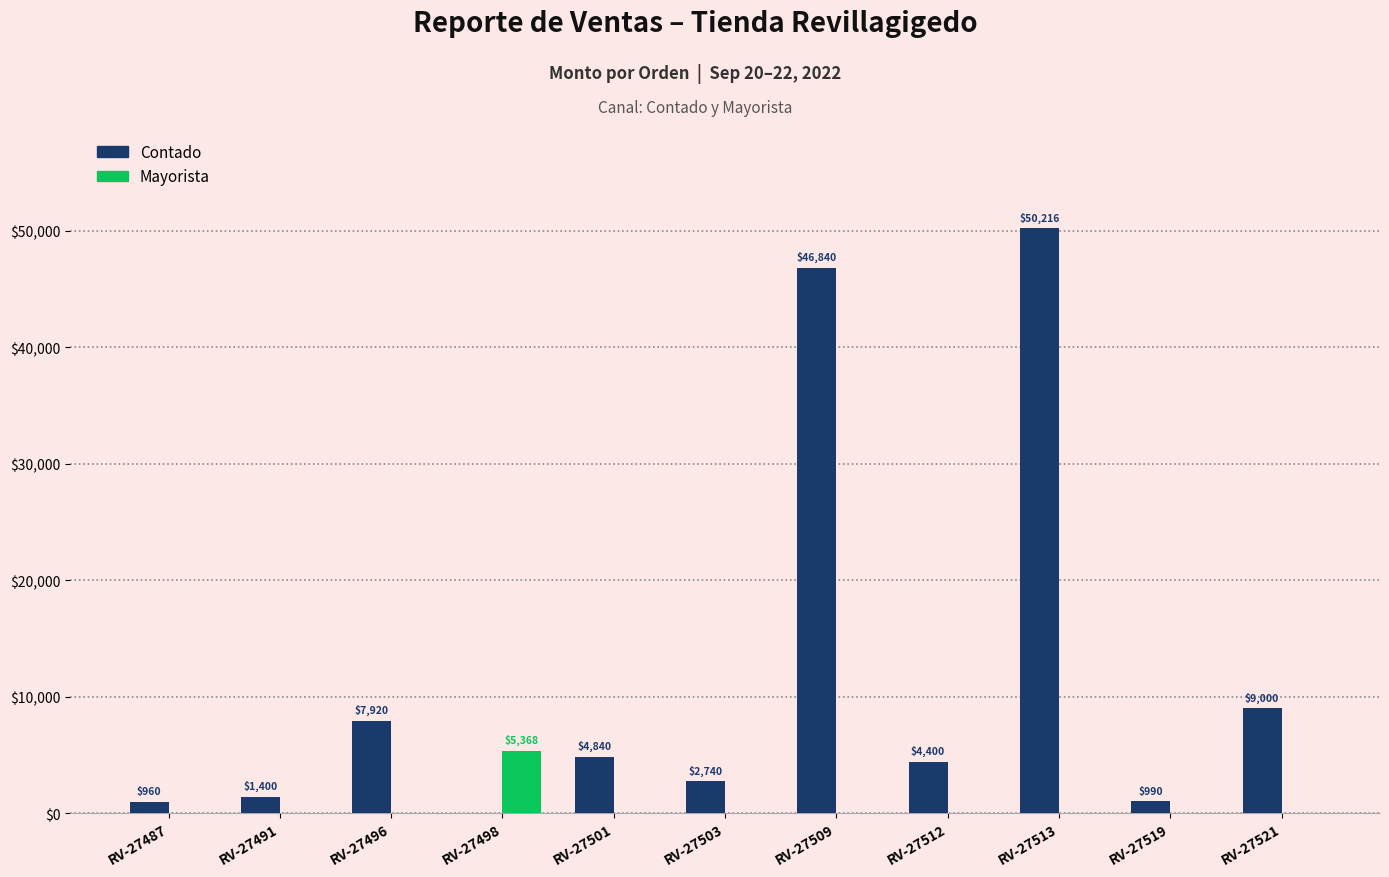

Are the bars horizontal?

No